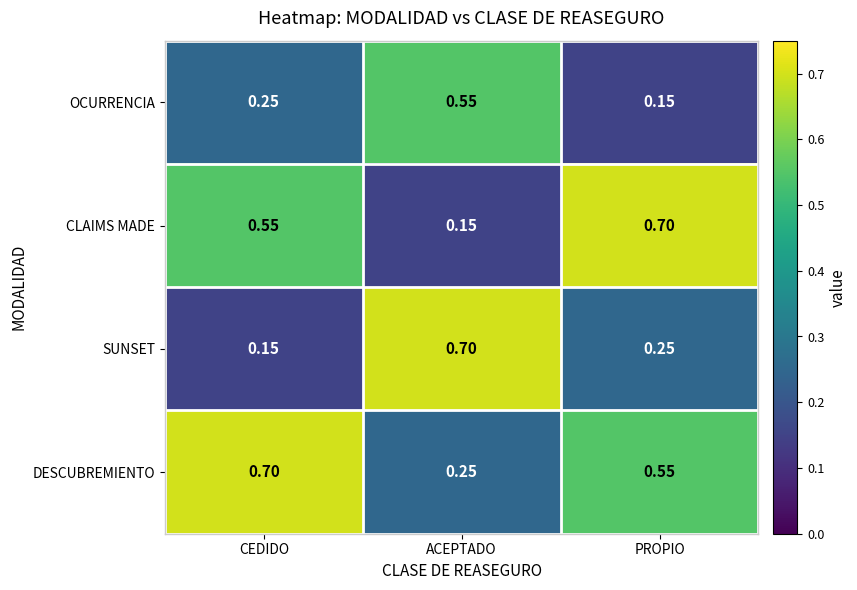

At which label is OCURRENCIA closest to 0?

PROPIO